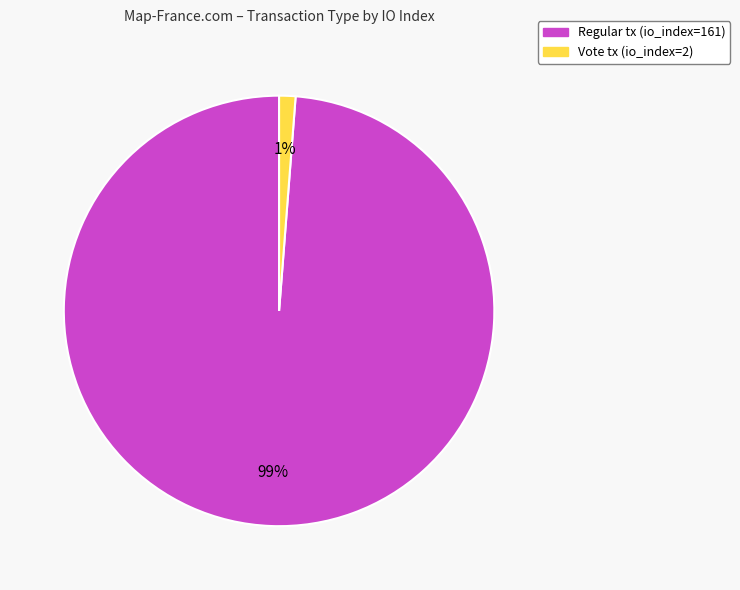

Does any single category account for the majority?

Yes